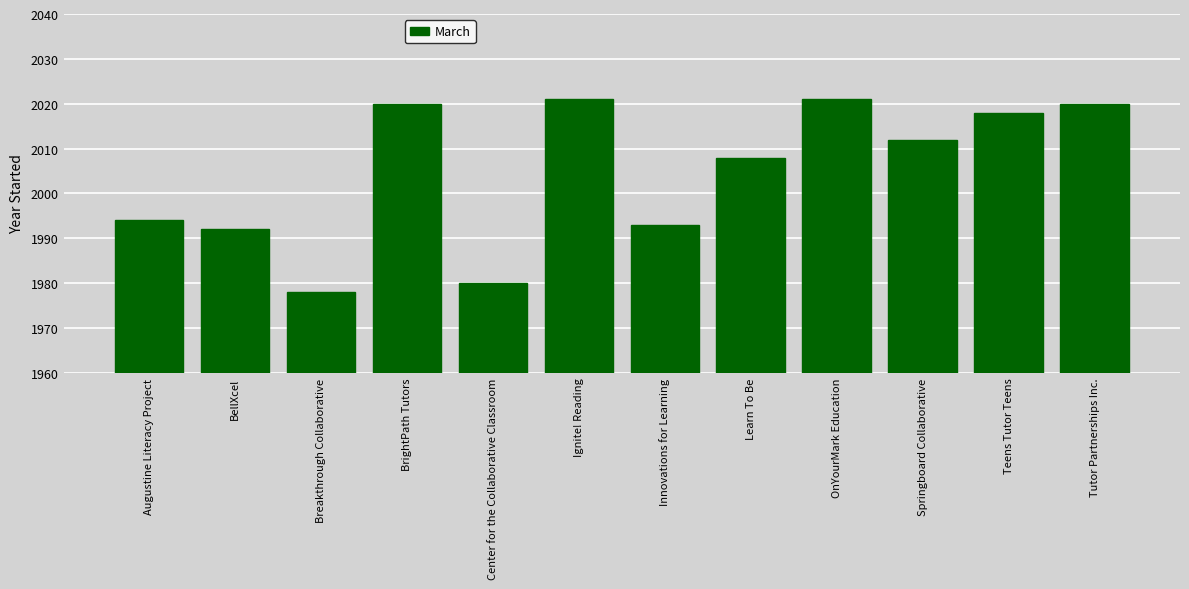

Approximately how many times larger is the value at Innovations for Learning compared to Ignite! Reading?

1.0